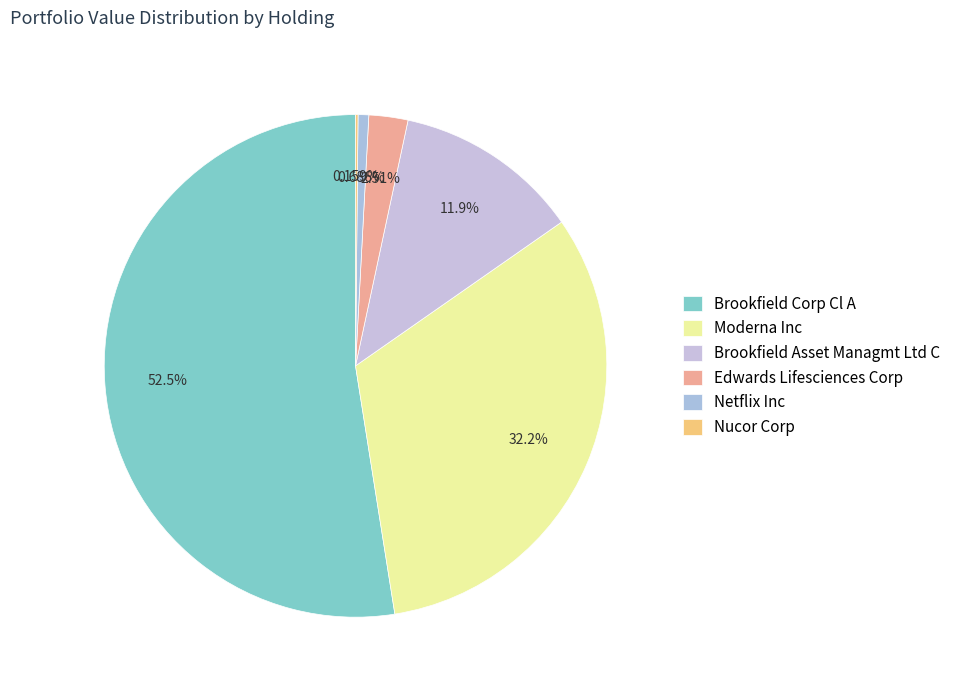

Approximately how many times larger is the value at Moderna Inc compared to Edwards Lifesciences Corp?

12.8